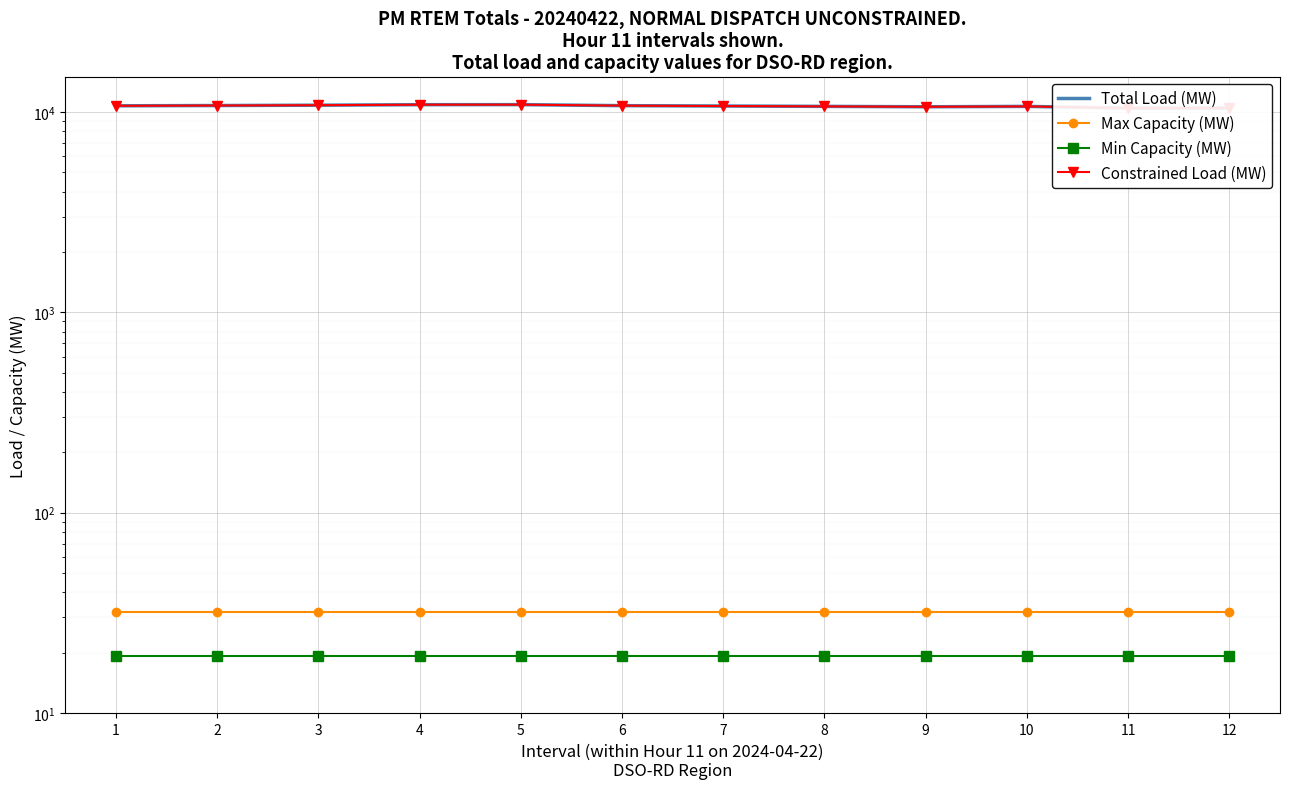

True or false: Constrained Load (MW) and Total Load (MW) intersect in this chart.

False